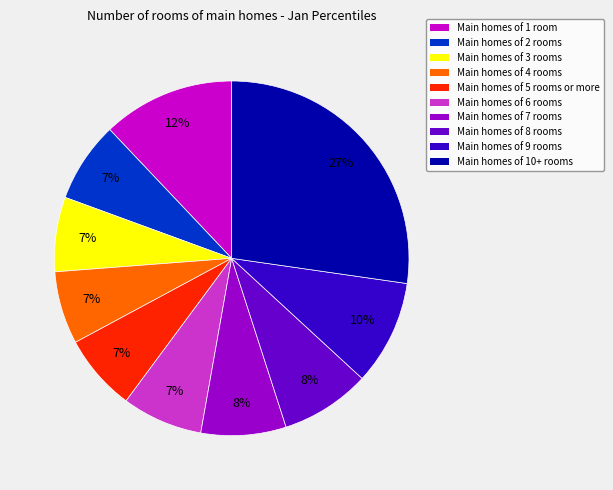

To the nearest percent, what is the average slice percentage?

10%